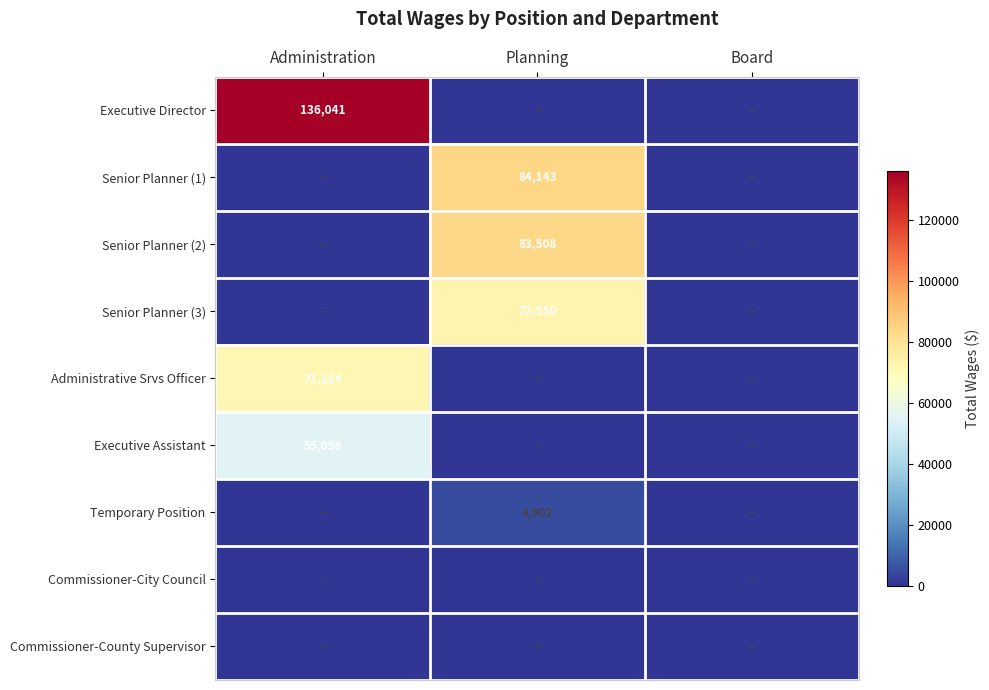

The value of Administrative Srvs Officer at Administration is 127001. True or false?

False